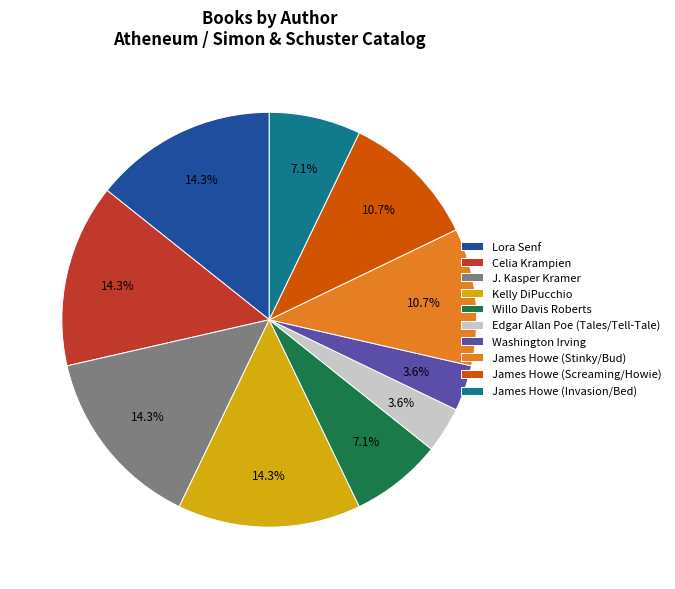

True or false: James Howe (Invasion/Bed) accounts for 1% of the total.

False